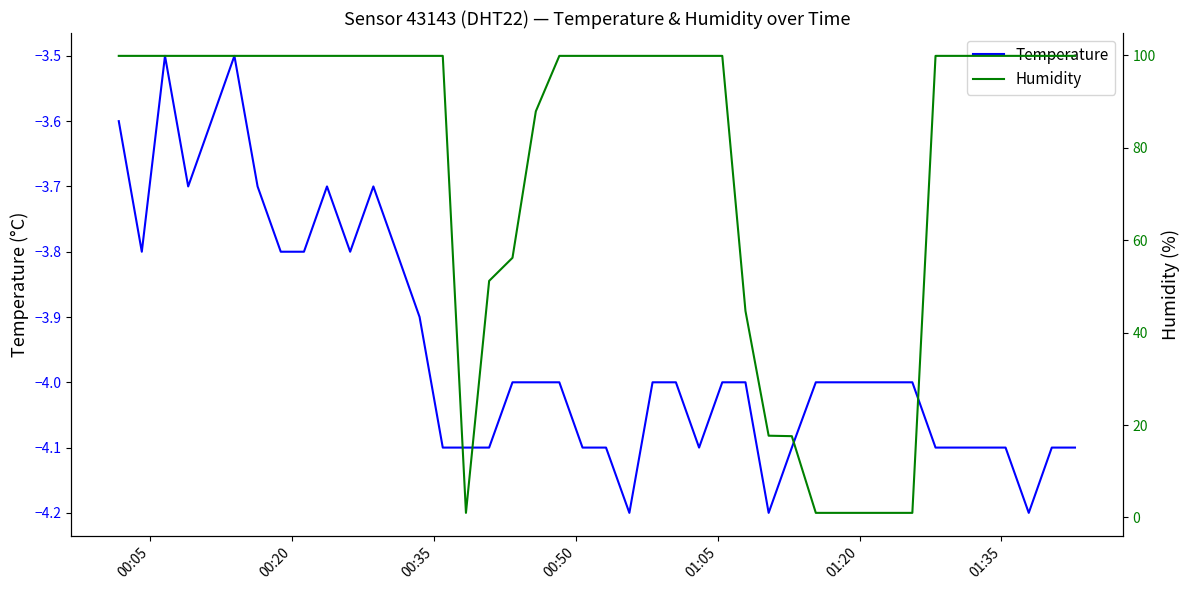

What is the value of the Humidity point at the 30th from the left?

17.6